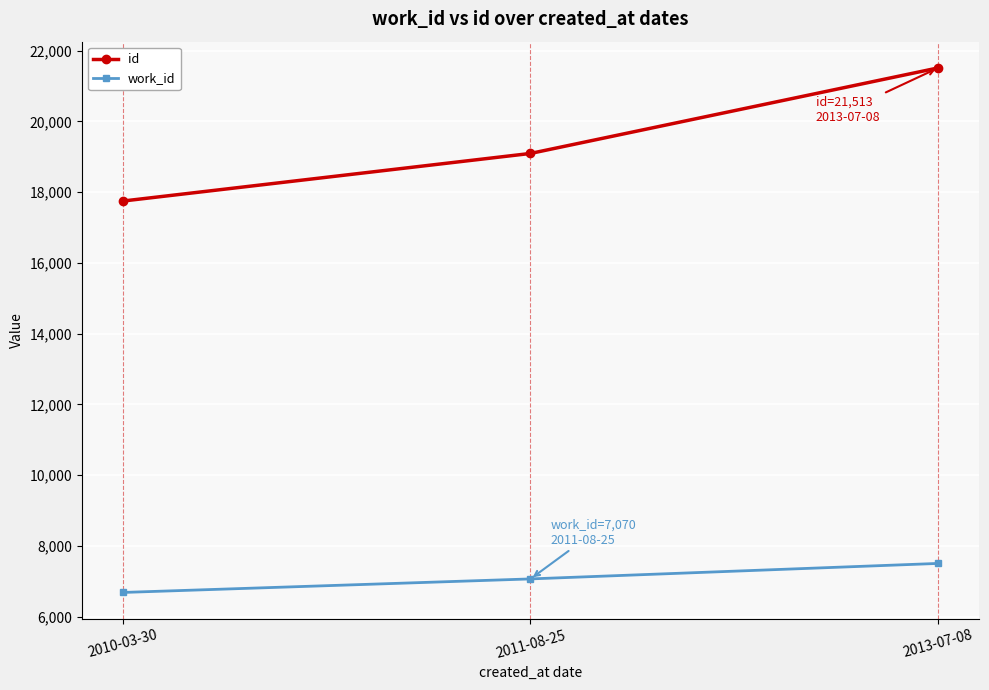

Rank the series by their average value, from lowest to highest.

work_id, id